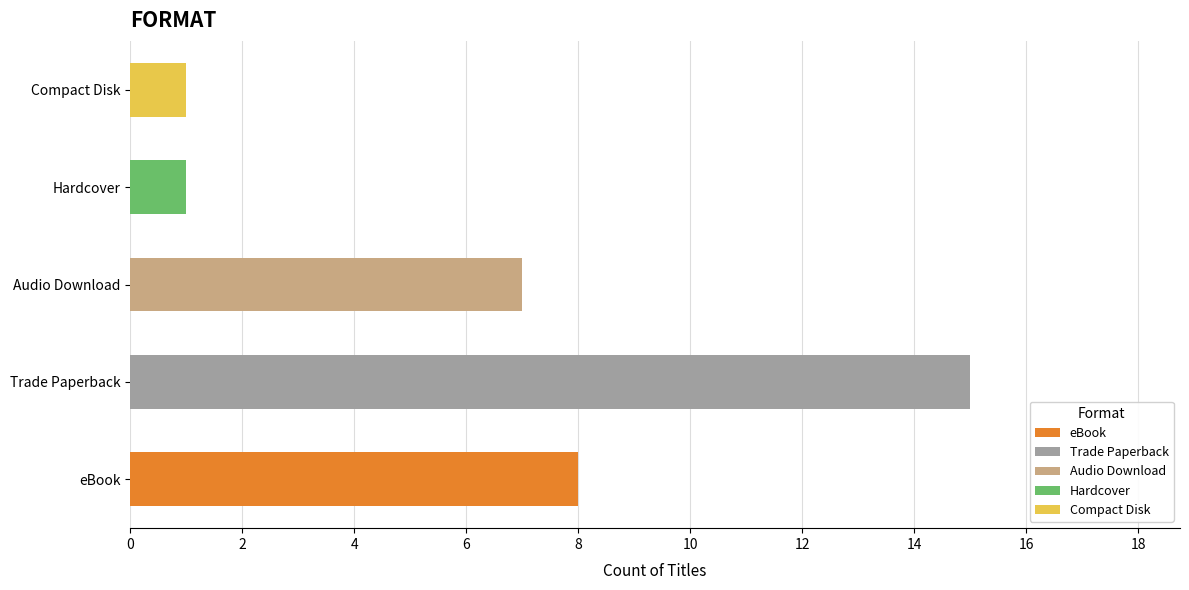

What is the difference between the values at Compact Disk and Trade Paperback?

14